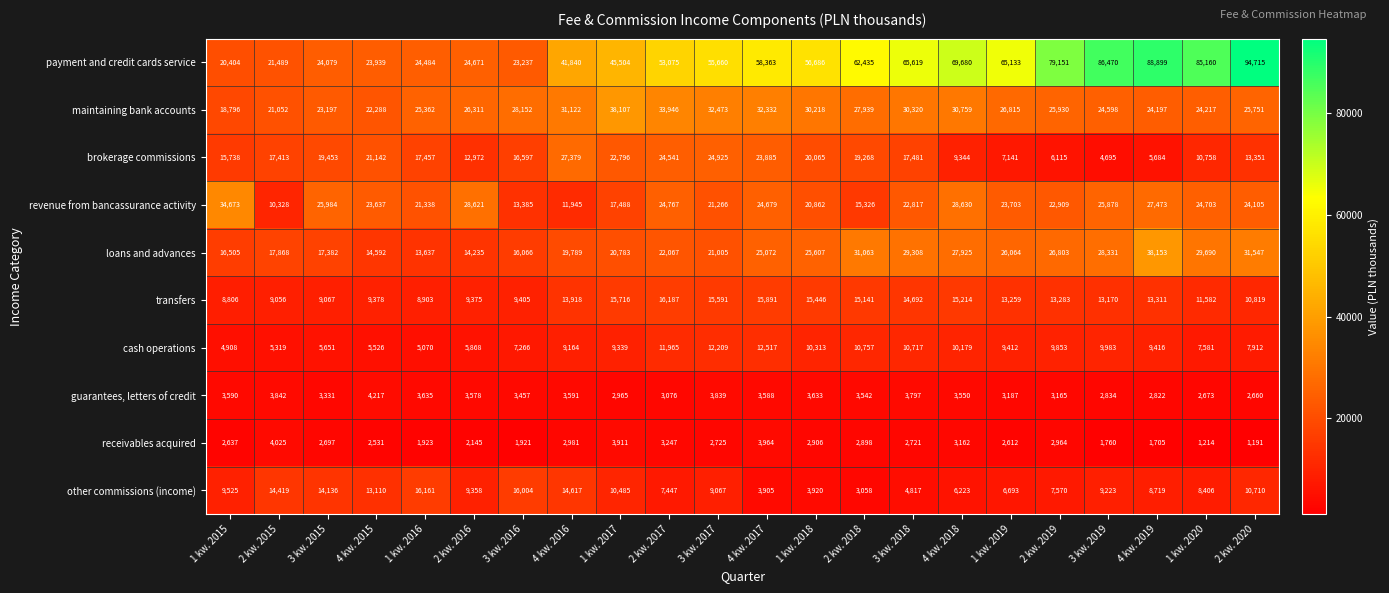

At how many categories does at least one series exceed 46636?

13